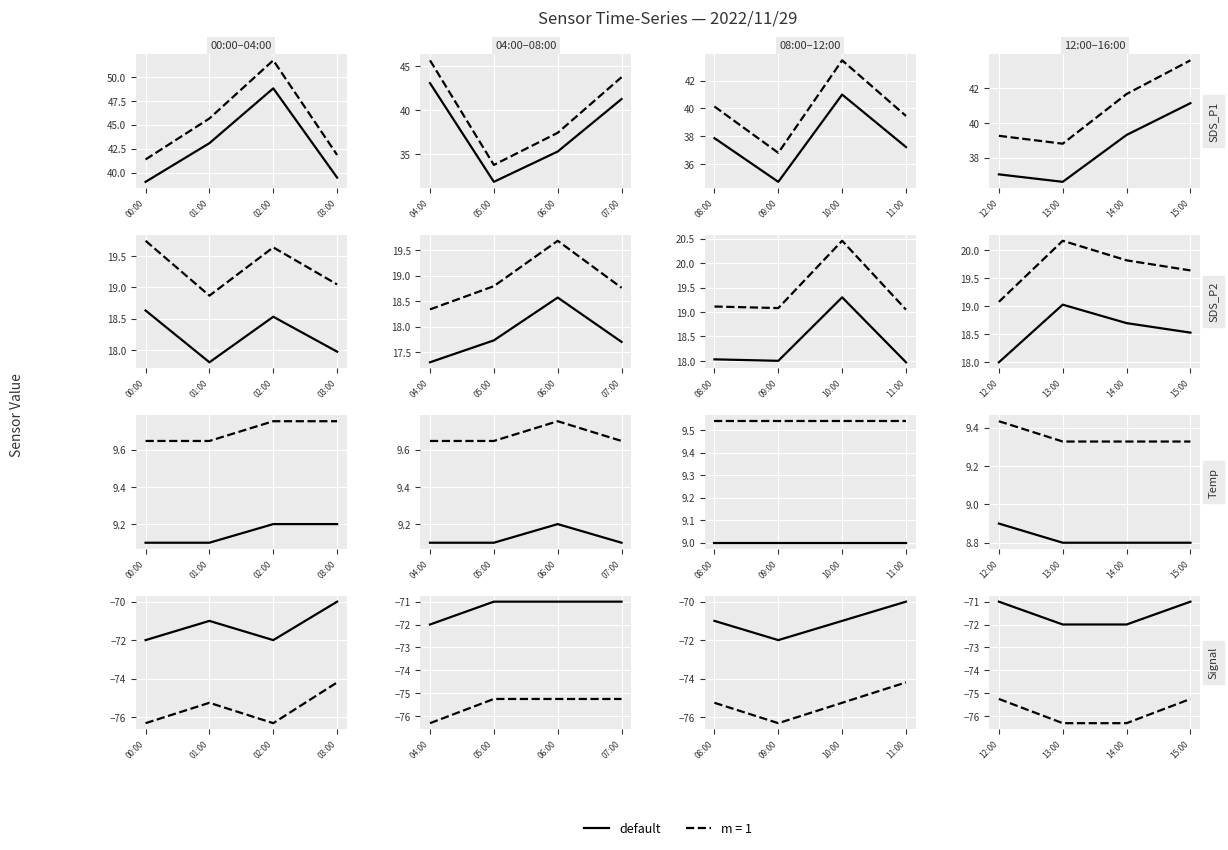

The chart shows a value of -114 at 15:00. True or false?

False